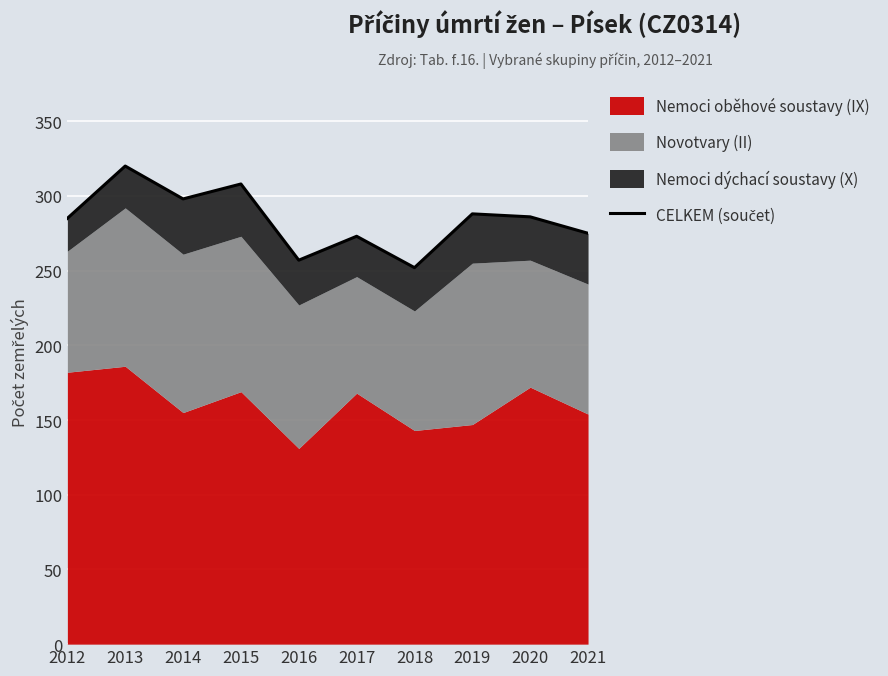

Which label corresponds to the largest value in the chart?

2013